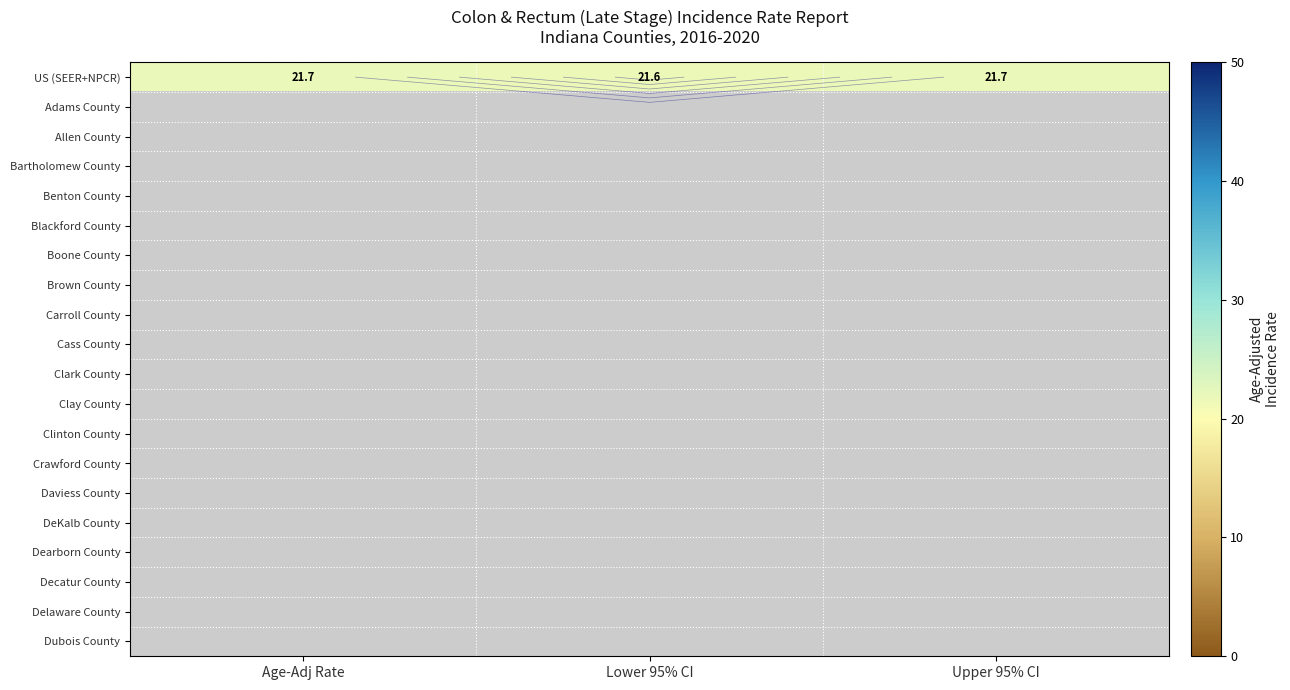

At which category does the chart reach its minimum across all series?

Lower 95% CI